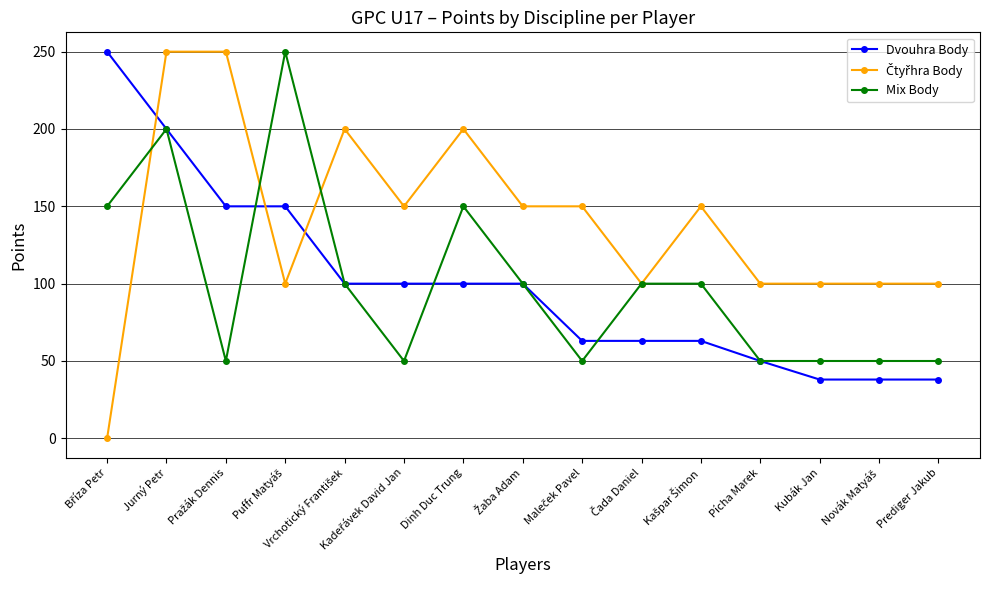

What is the label of the 1st point from the right?

Prediger Jakub